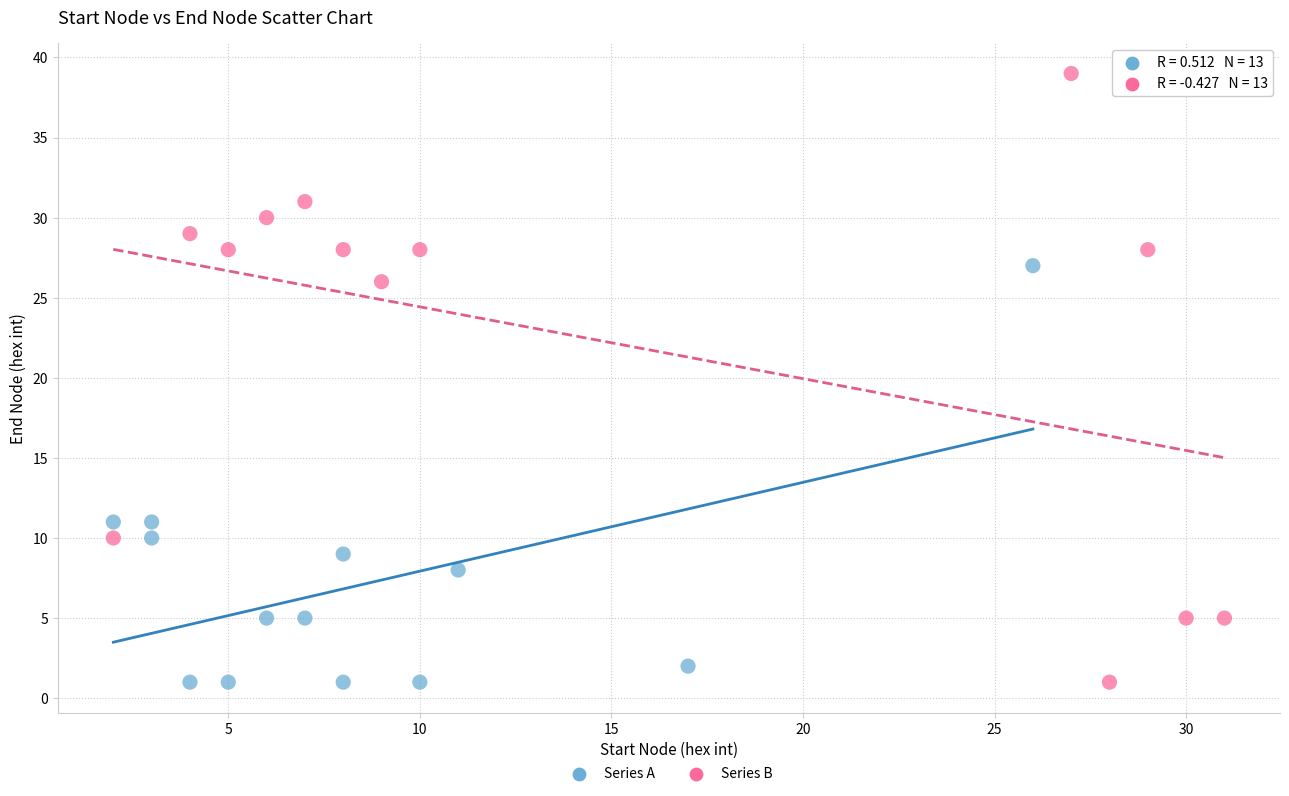

Which series has the largest Y range (max minus min)?

Series B